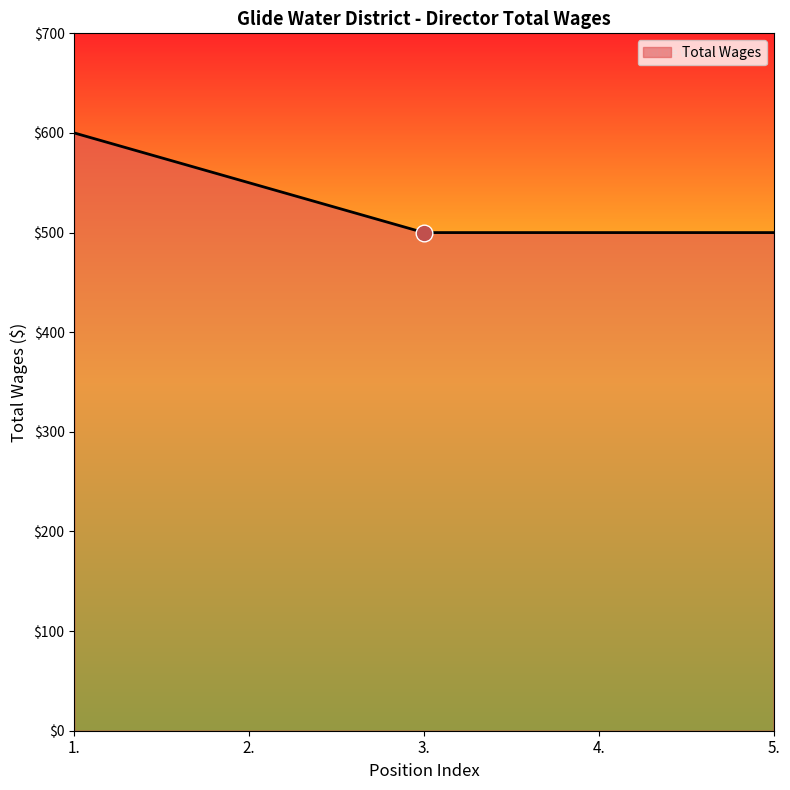

How many values are between 500 and 550?

4